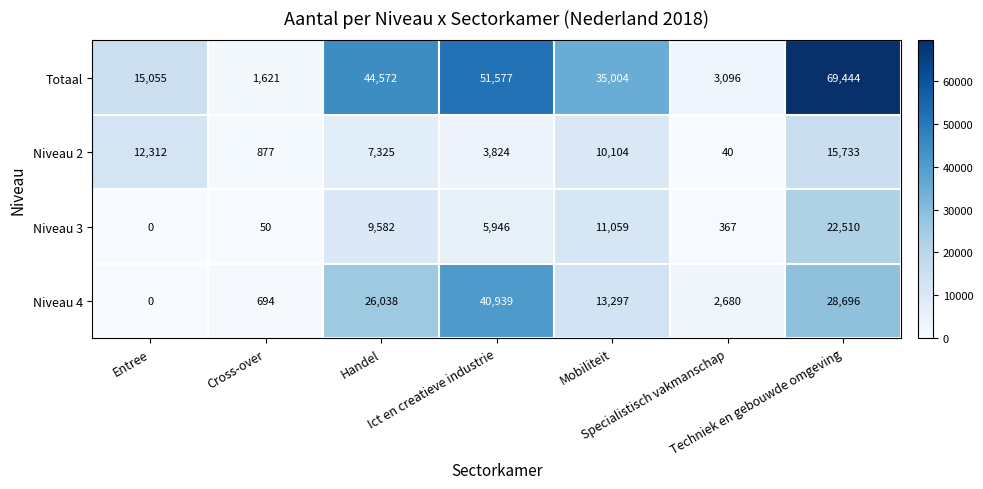

What is the difference between the second highest and second lowest values in the Niveau 3 series?

11009